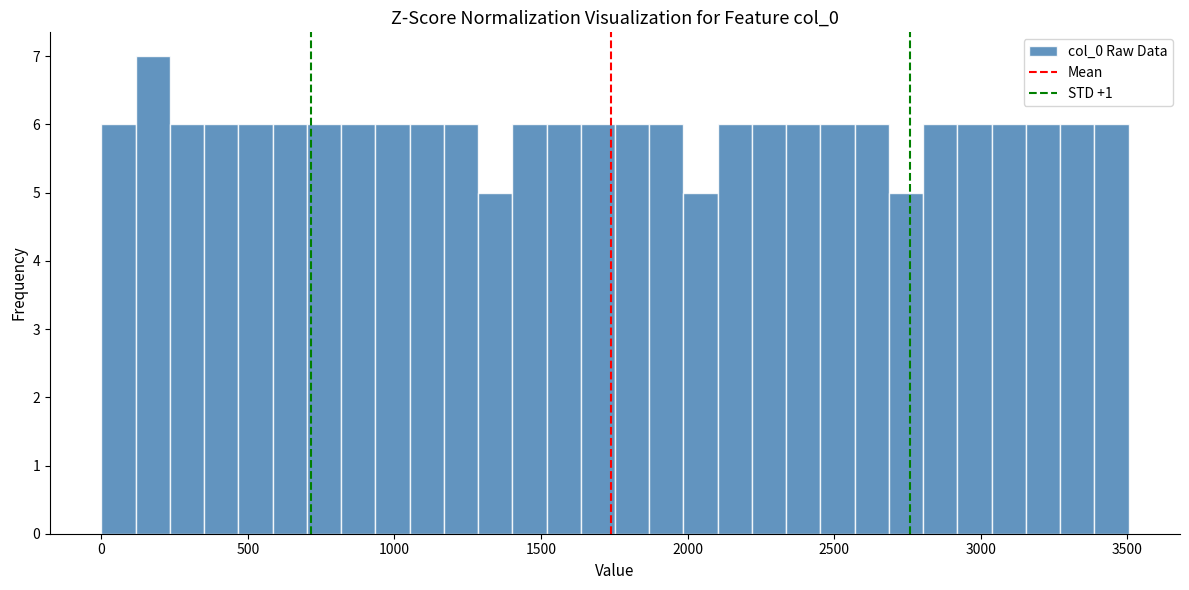

Read against the x-axis, roughly where is the centre of the tallest bar?

200